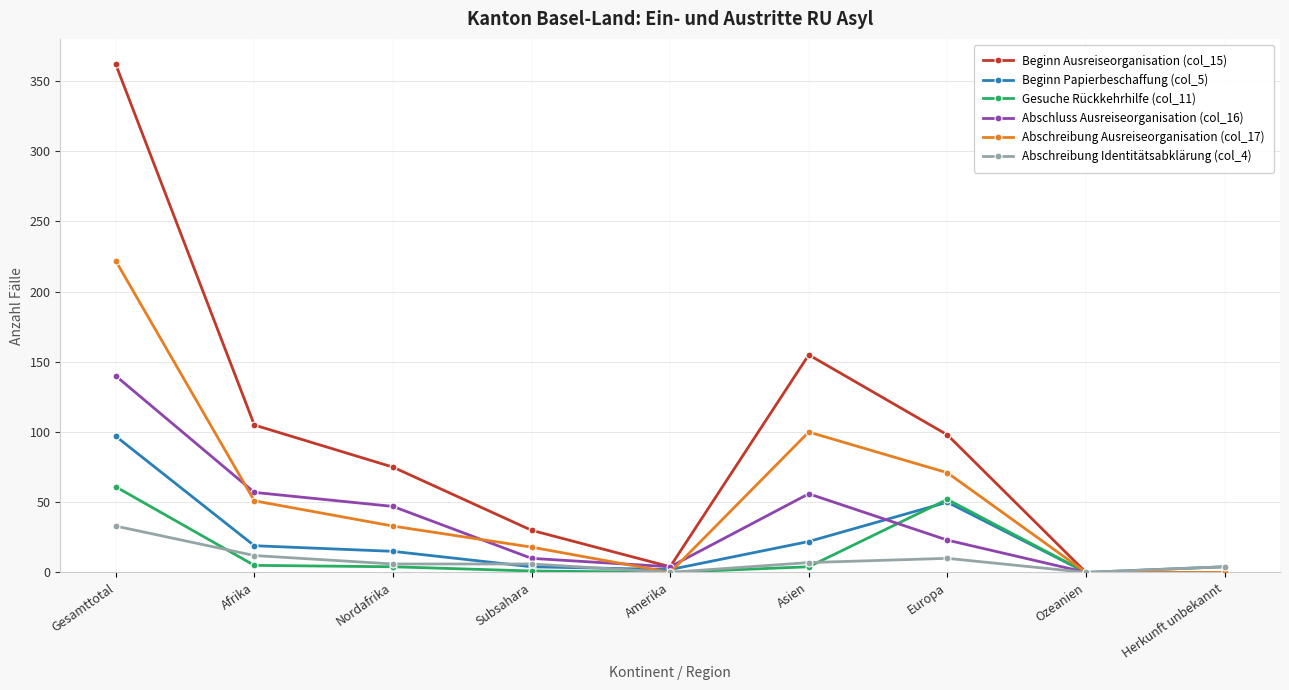

What is the label of the 4th point from the right?

Asien